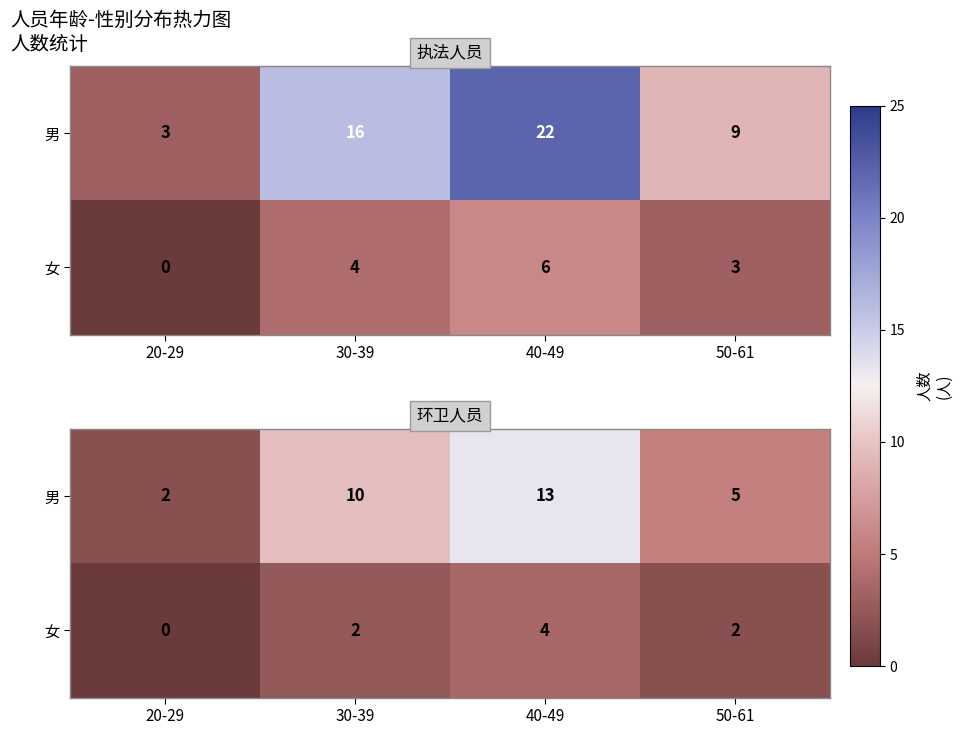

Which series has the largest range (max minus min)?

男